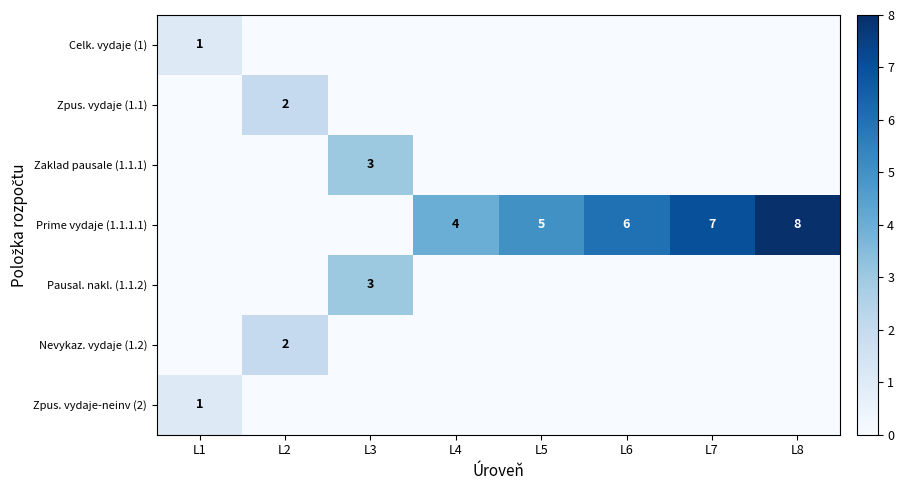

Is it true that Prime vydaje (1.1.1.1) equals 6 at L4?

False